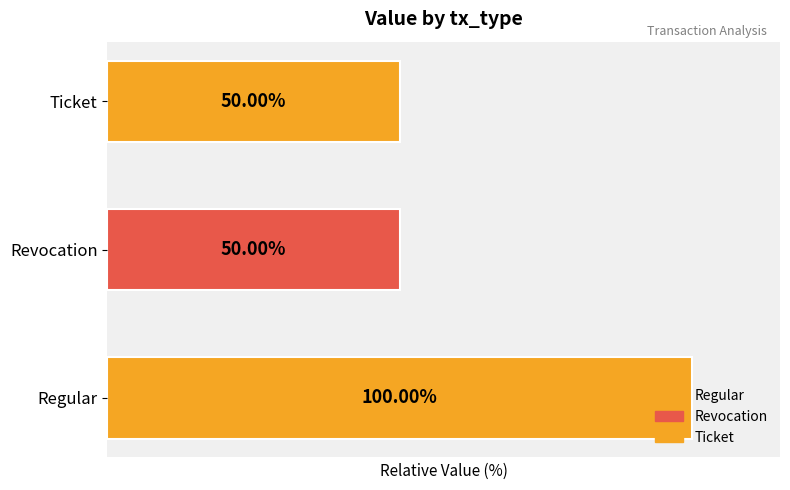

Which label corresponds to the largest value in the chart?

Regular